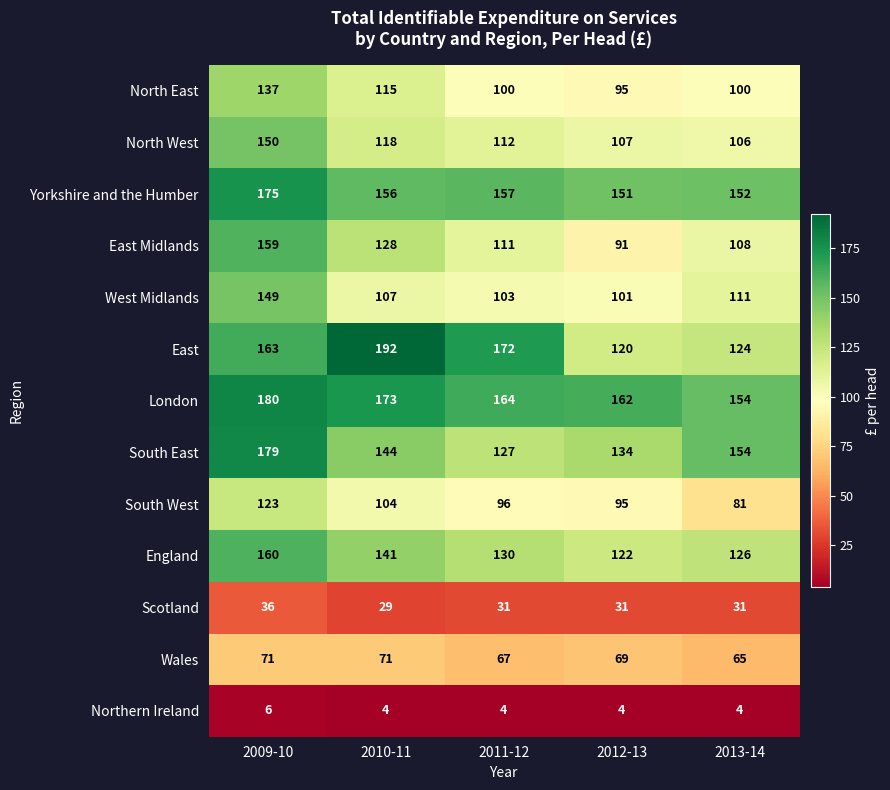

Where is North West nearest to the value 128?

2010-11